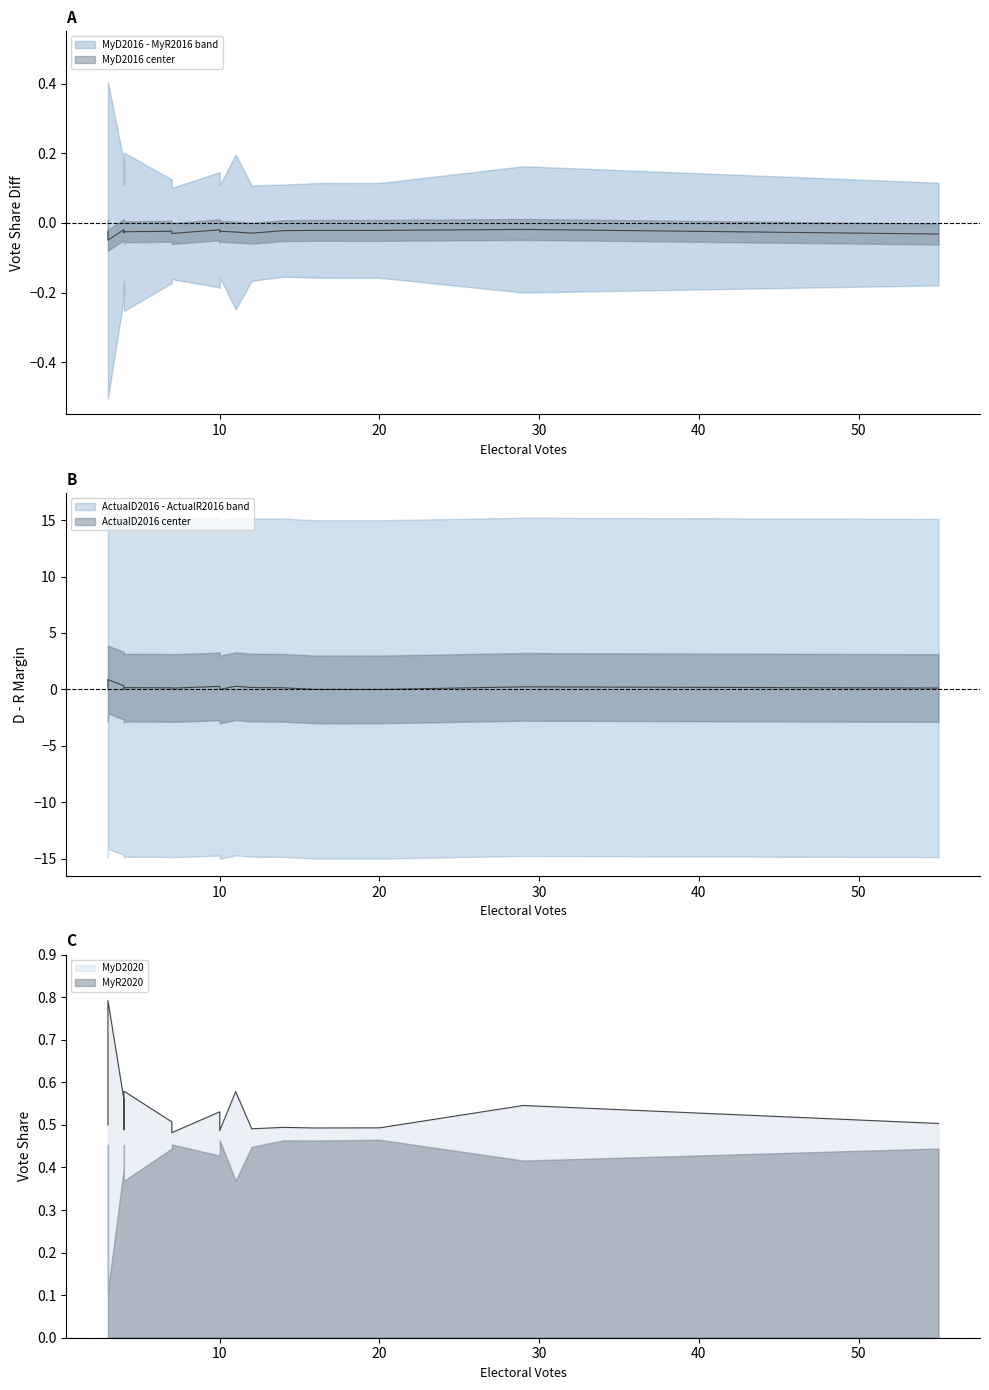

What are all the series names shown in the legend?

MyD2016, MyR2016, ActualD2016, ActualR2016, MyD2020, MyR2020